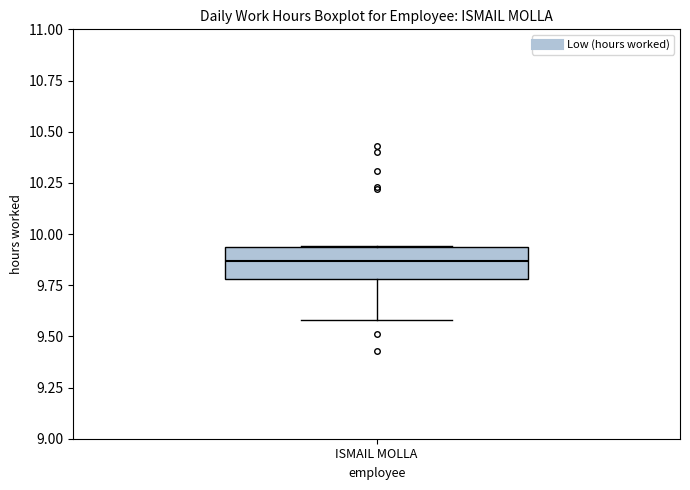

Where does the lower whisker of the box for ISMAIL MOLLA end on the y-axis? The values are not printed on the chart, so give them approximately, as read against the axis.

9.60